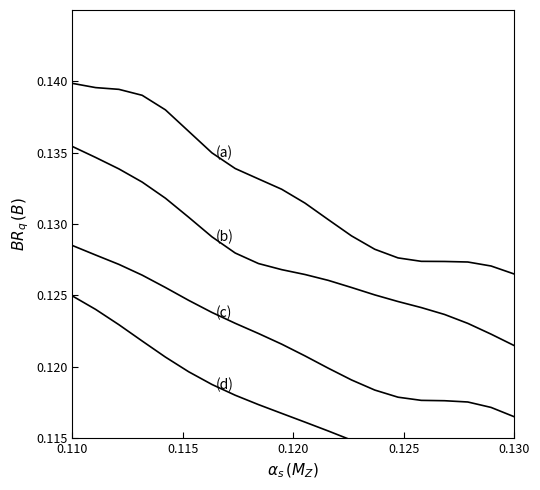

True or false: (b) and (a) cross at least once.

False